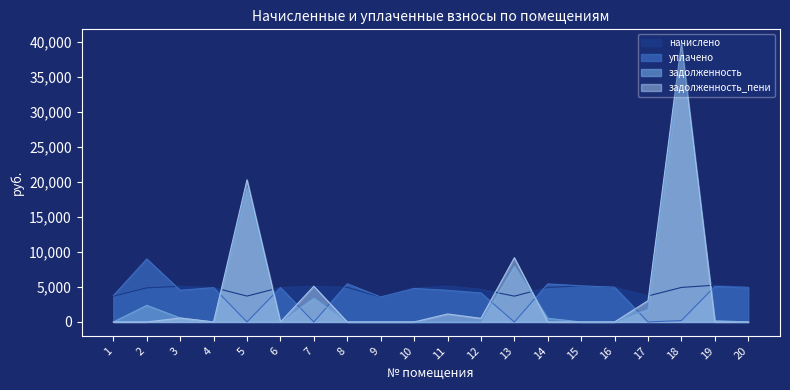

What is the difference between the maximum and second lowest values in the начислено series?

1566.7